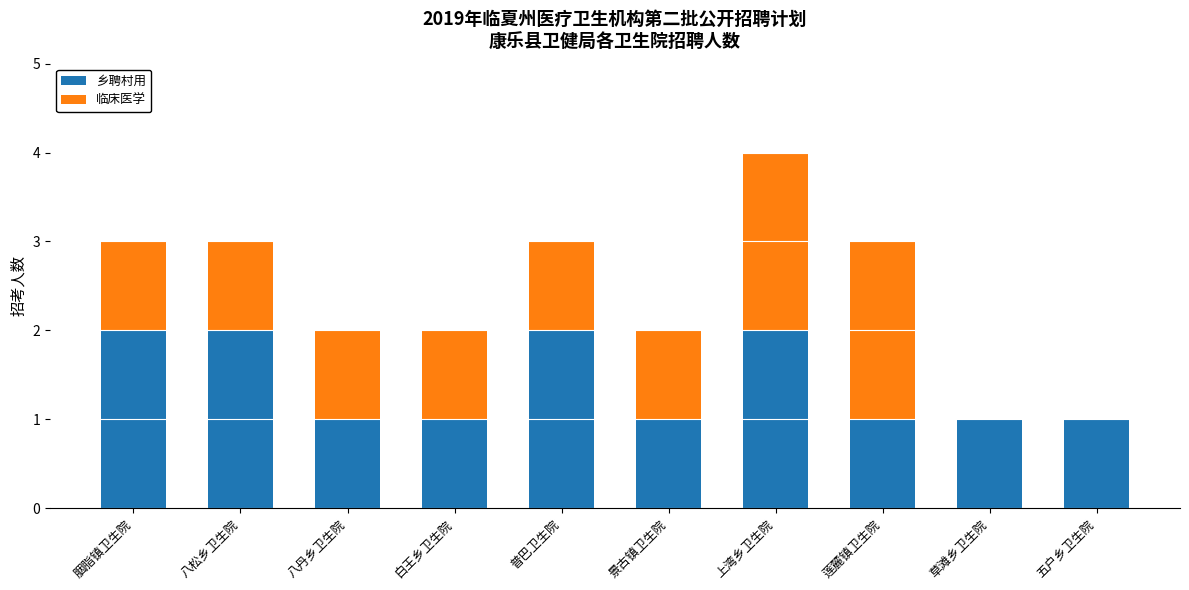

True or false: 乡聘村用 has a value of 3 at 上湾乡卫生院.

False